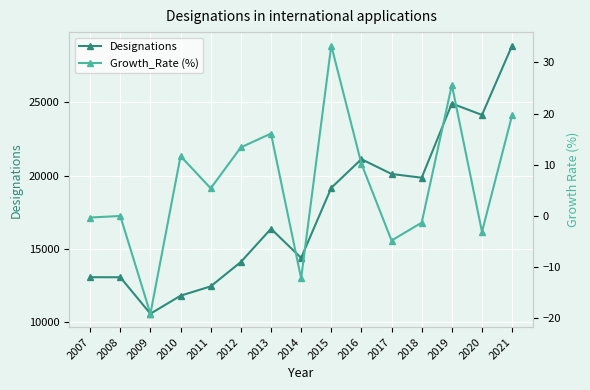

True or false: Growth_Rate (%) and Designations intersect in this chart.

False